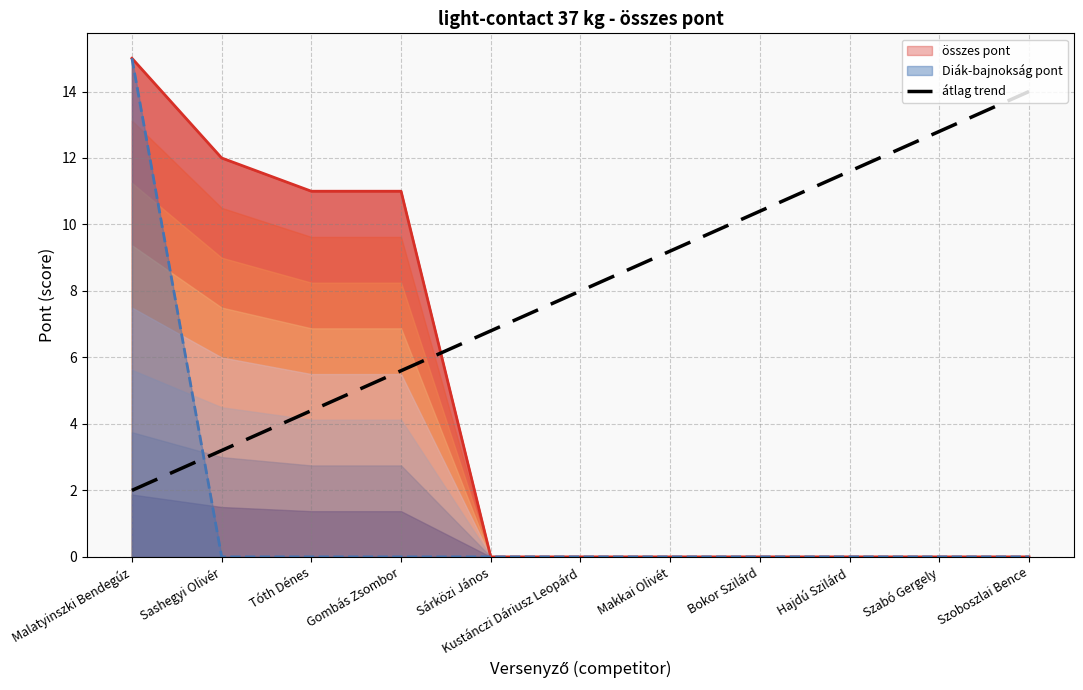

How many data points does each series have?

11